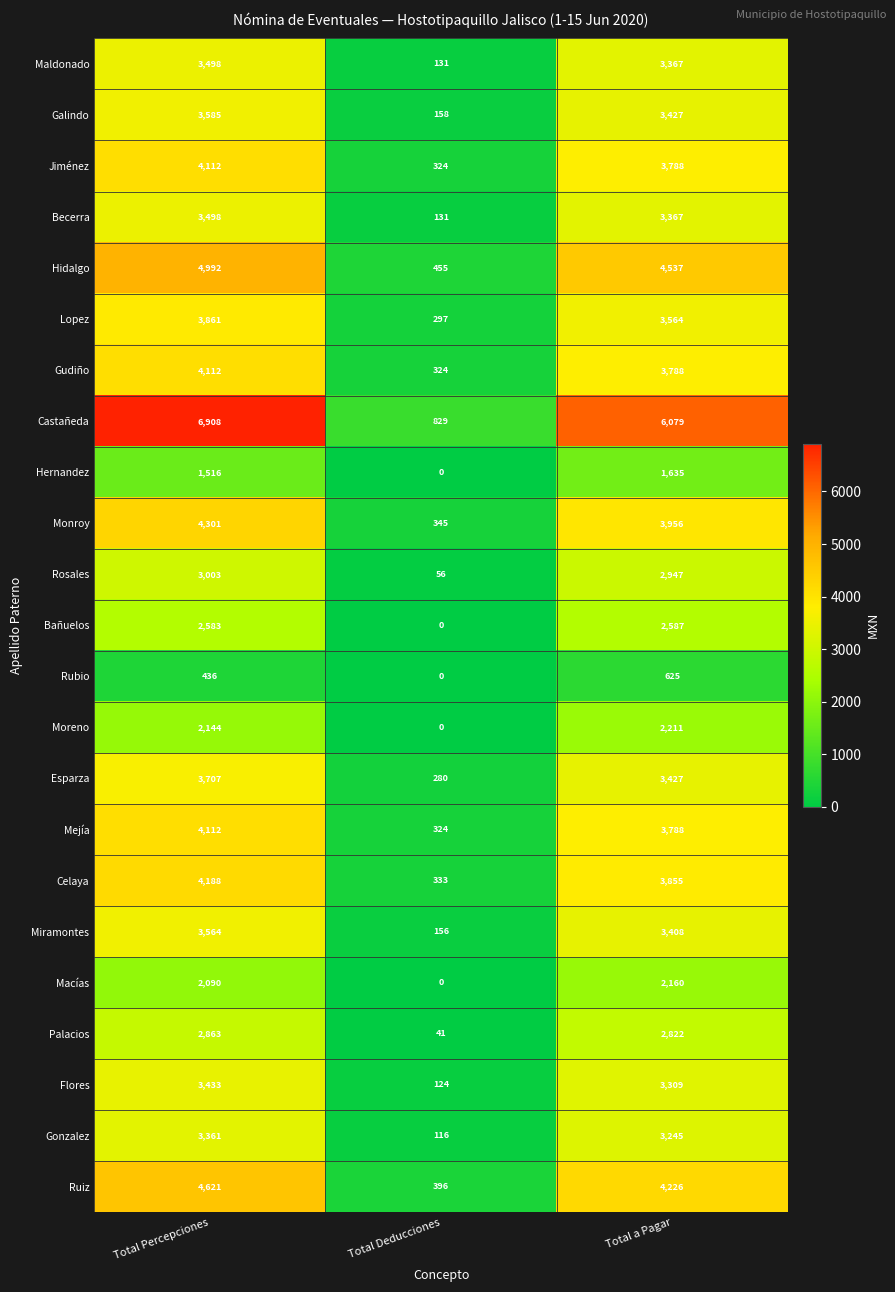

Which series changed the most between Total Percepciones and Total Deducciones?

Castañeda